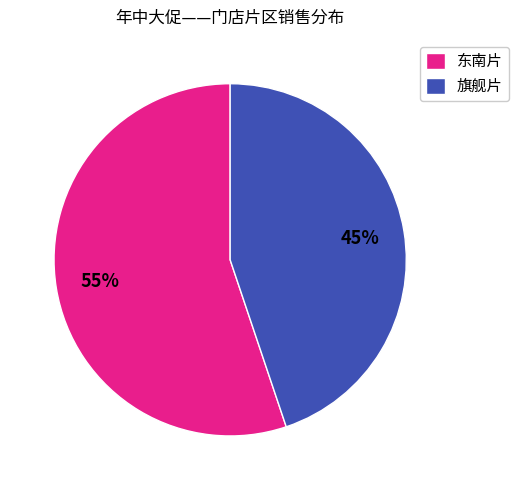

To the nearest percent, what is the combined percentage of 东南片 and 旗舰片?

100%